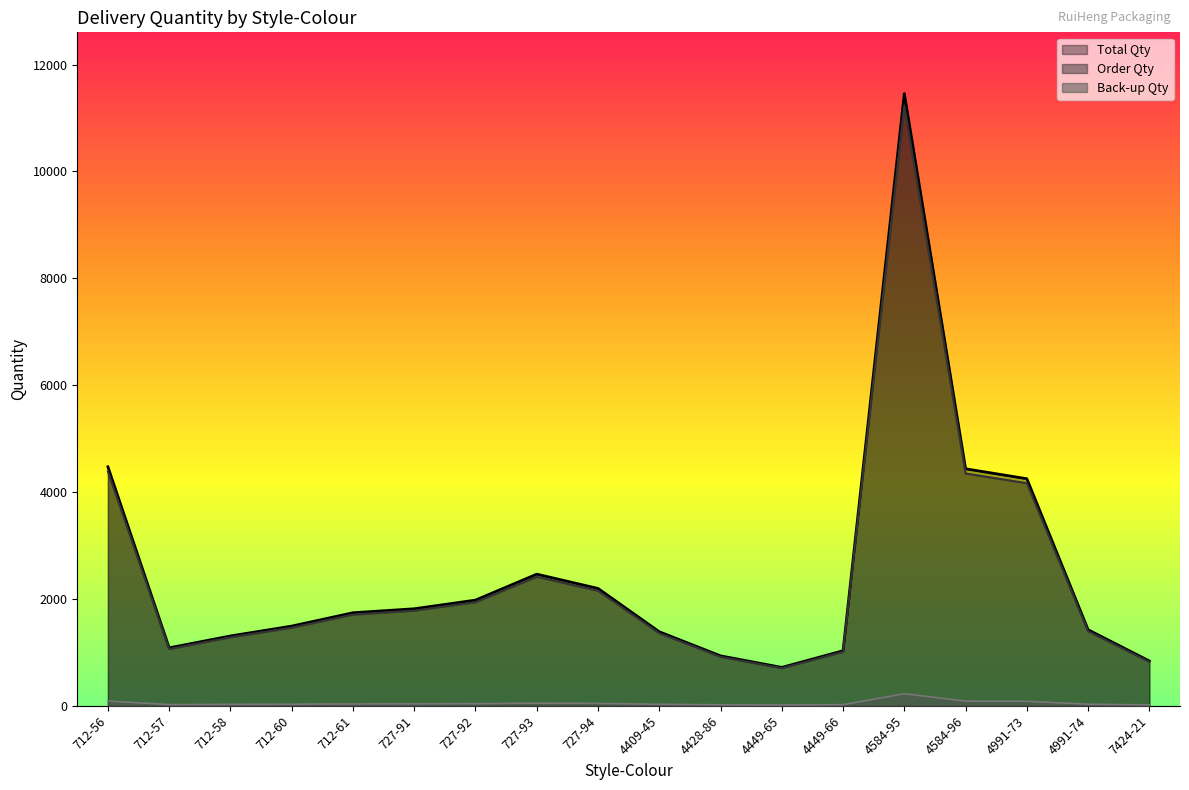

Where is the first local maximum for Order Qty?

727-93